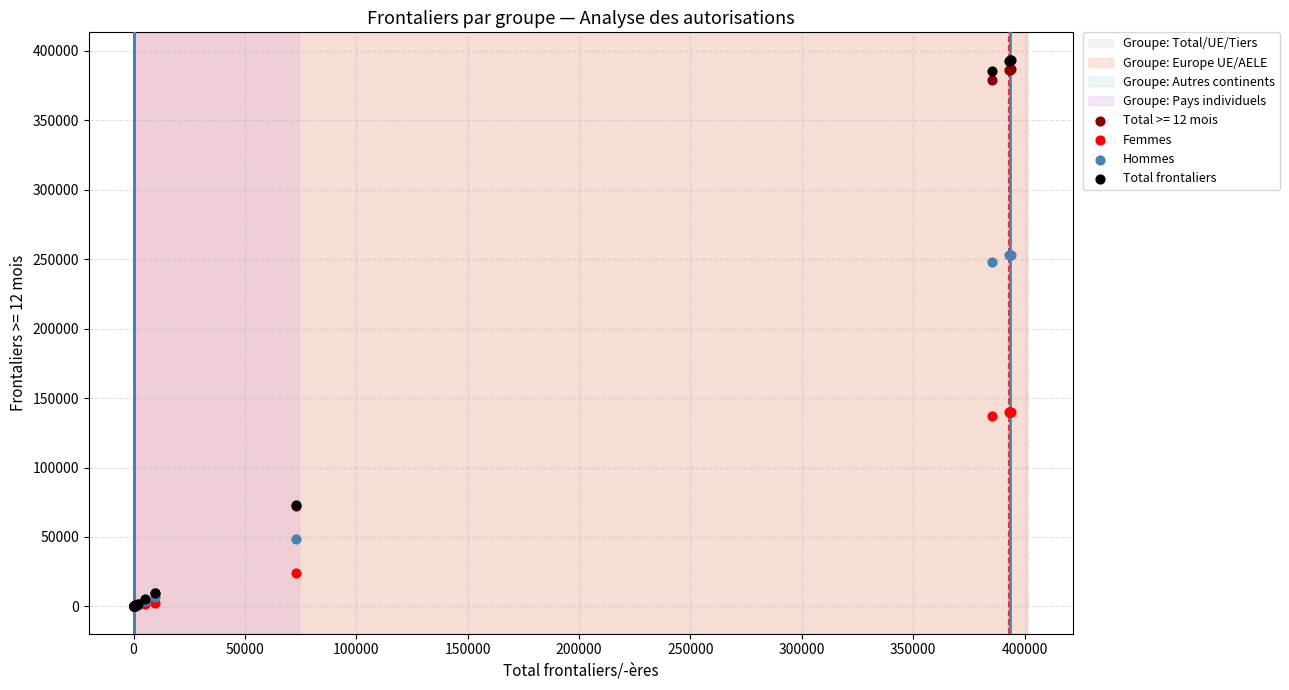

In the Total frontaliers series, what Y value is closest to 196859?

73031